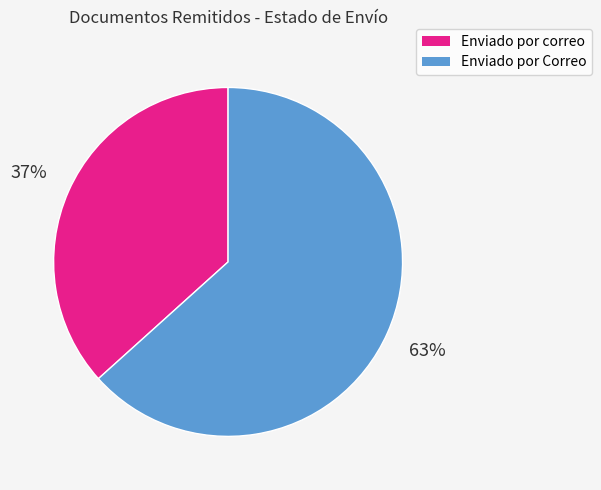

Count the number of slices in the pie.

2